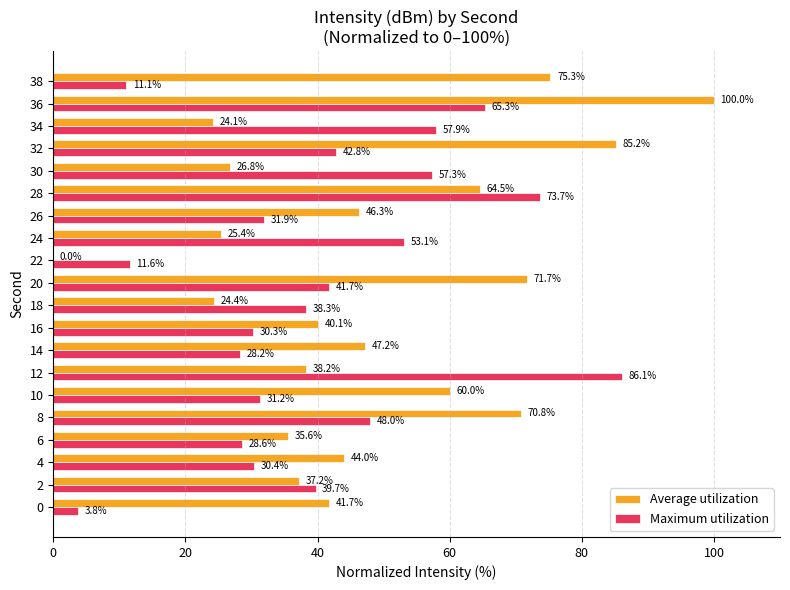

Which series changed the most between 0 and 18?

Maximum utilization